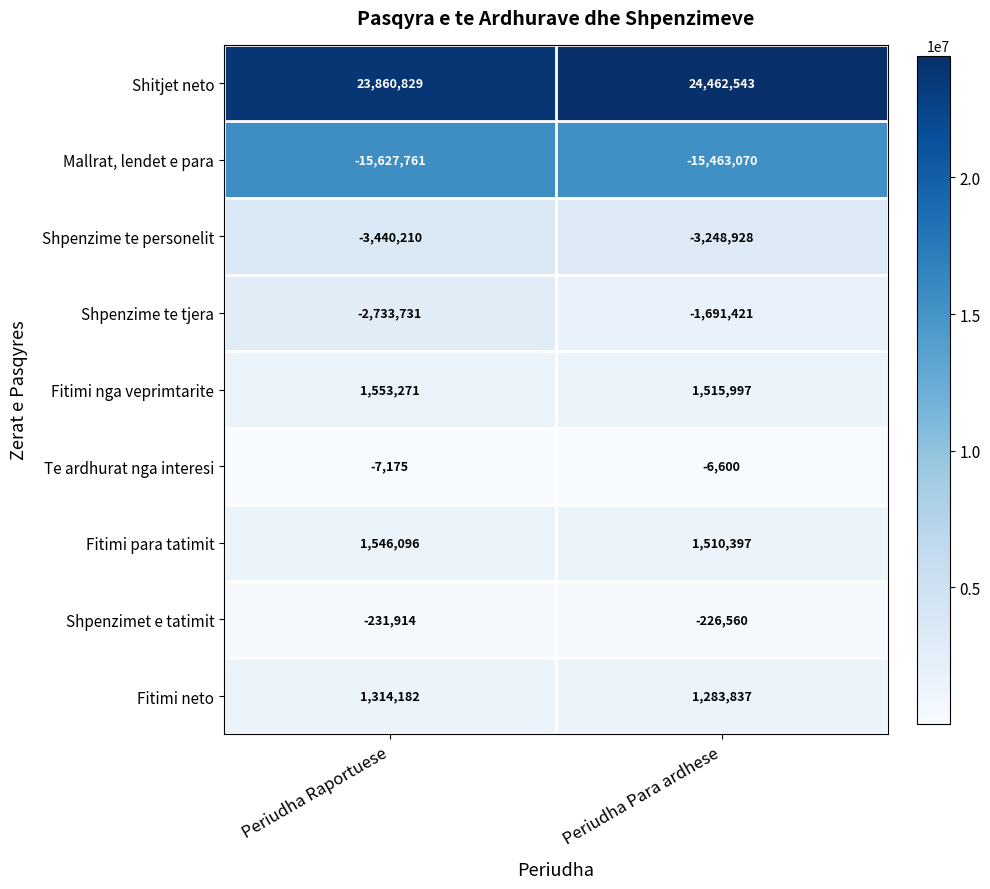

Which series has the widest spread of values?

Shpenzime te tjera